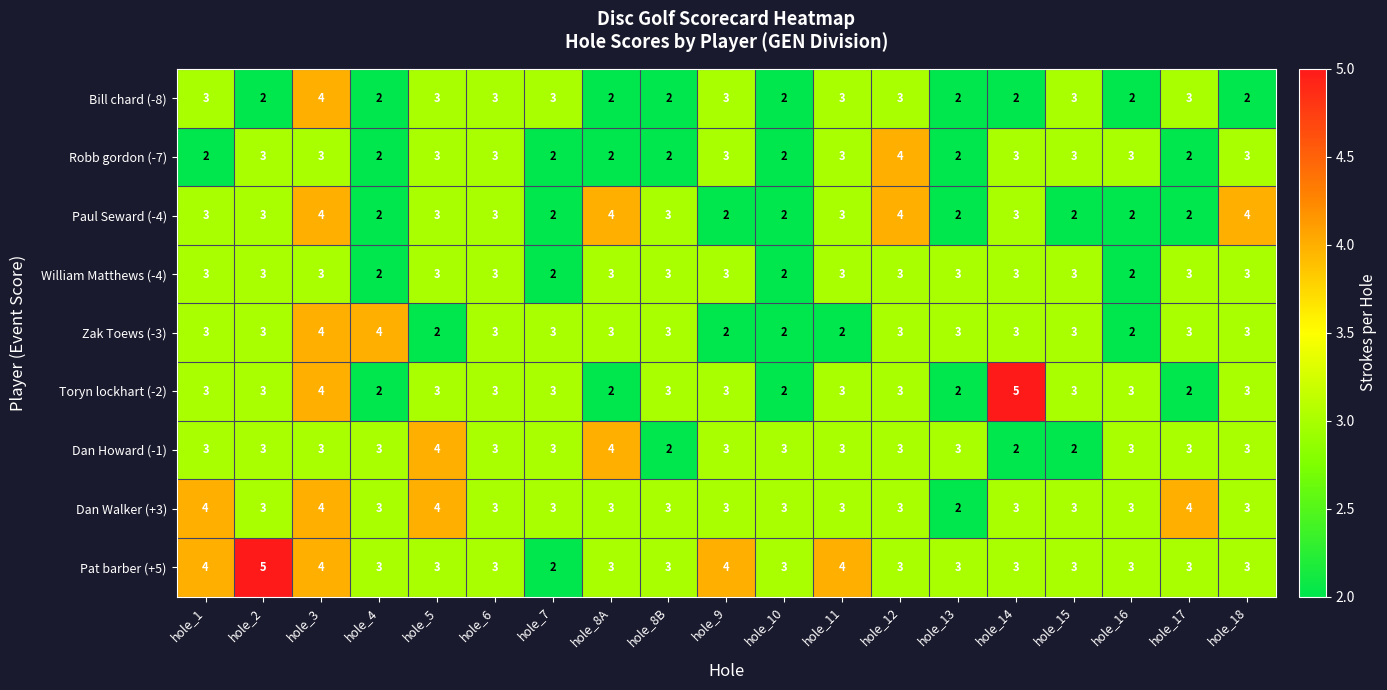

What is the average value of the Toryn lockhart (-2) series?

3